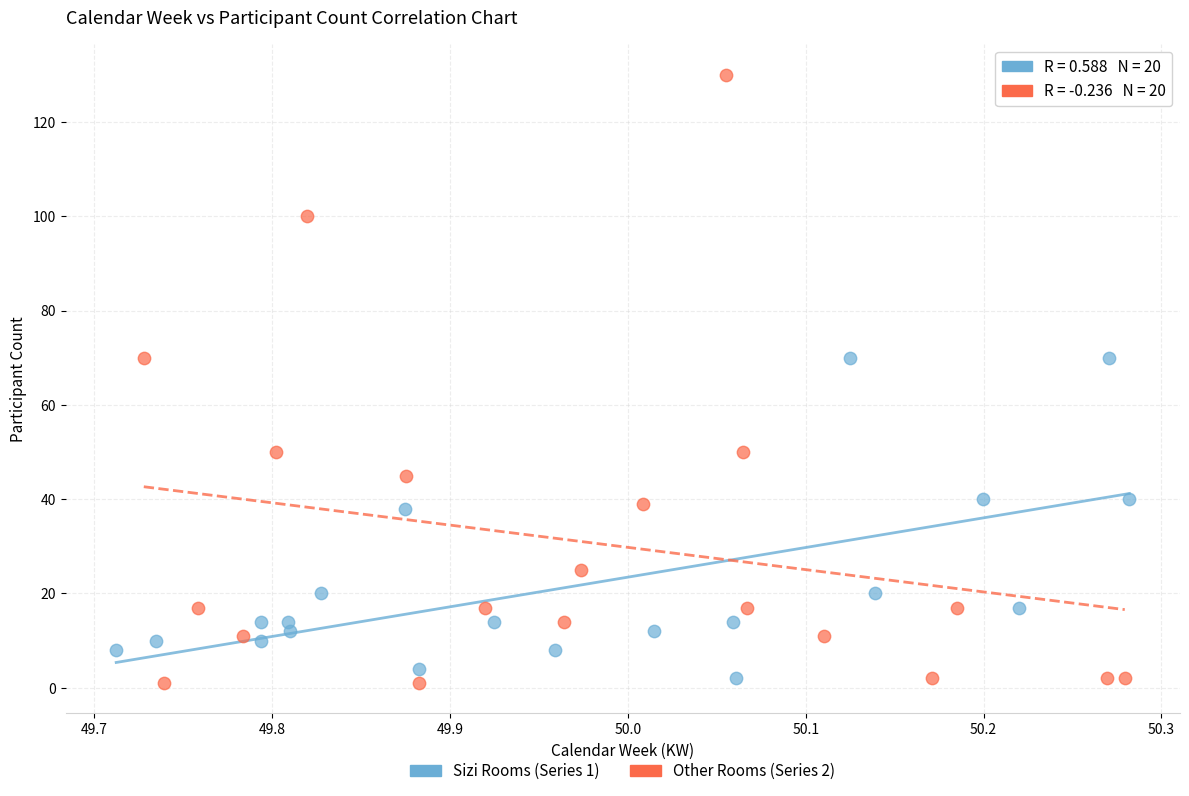

Which series has the widest spread of Y values?

Other Rooms (Series 2)